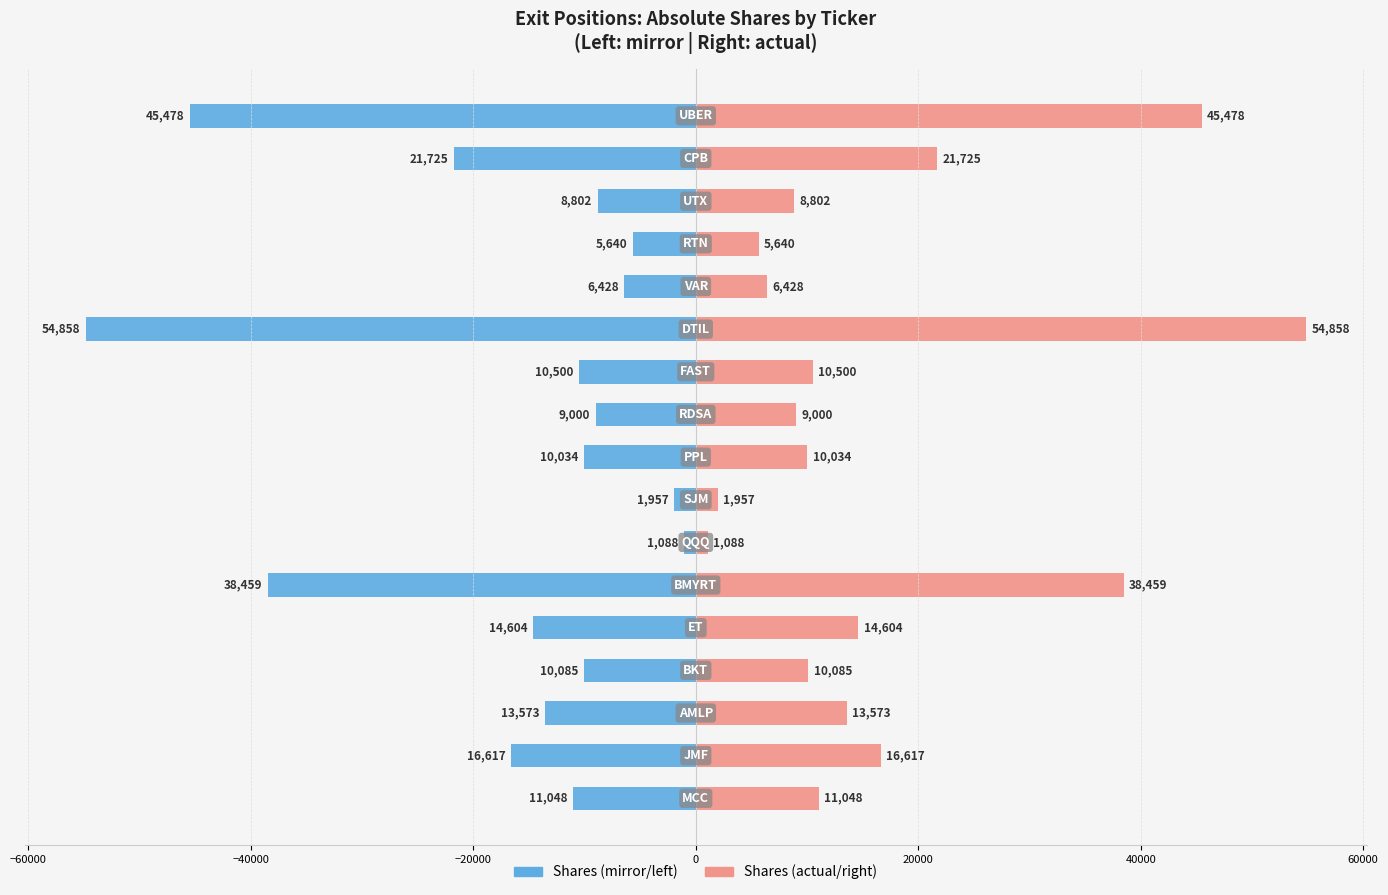

Read the Shares (raw) value at 11.

54858